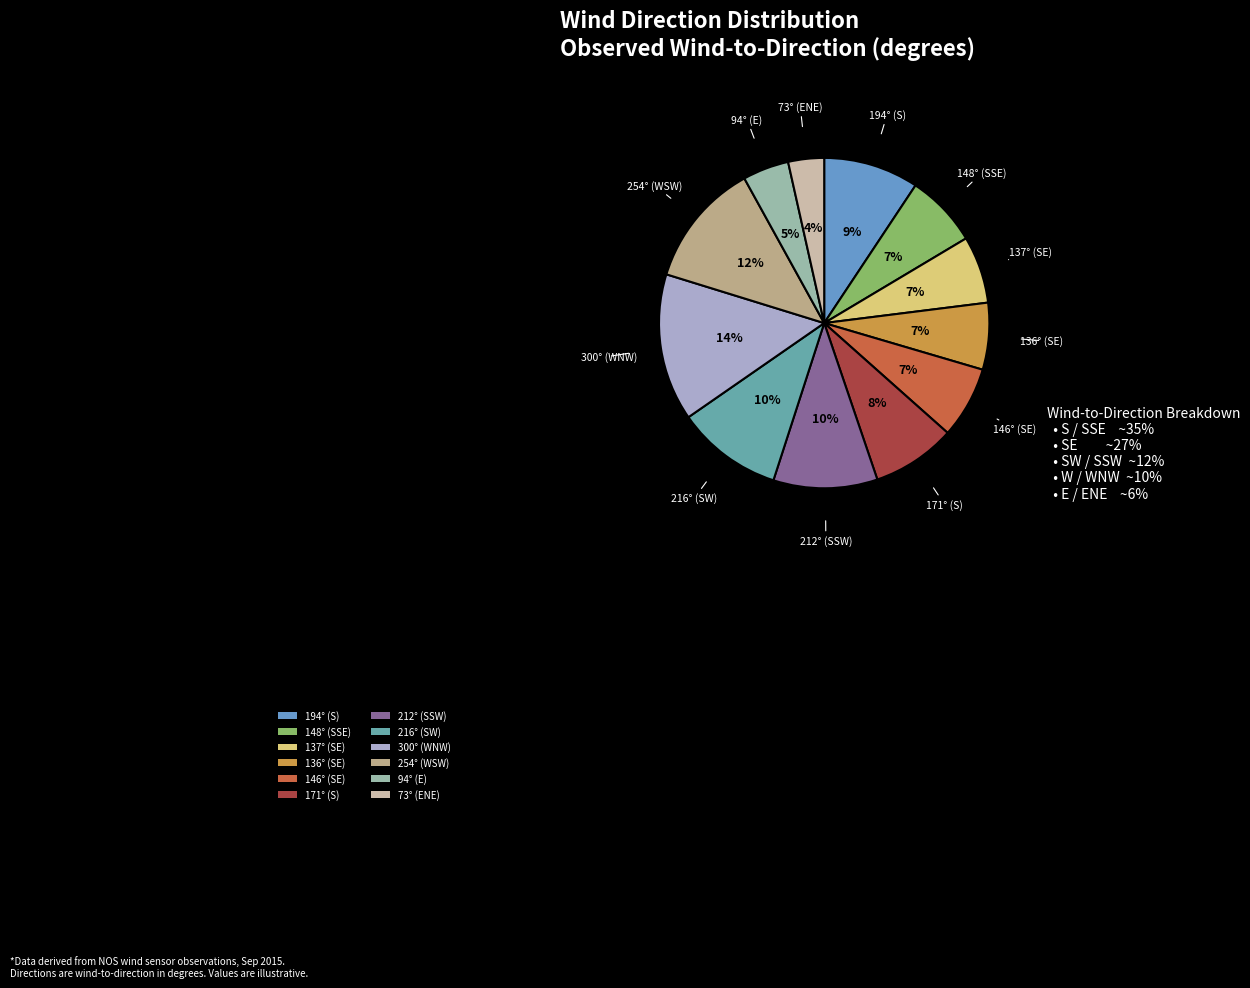

Is there any slice that represents more than half of the pie?

No